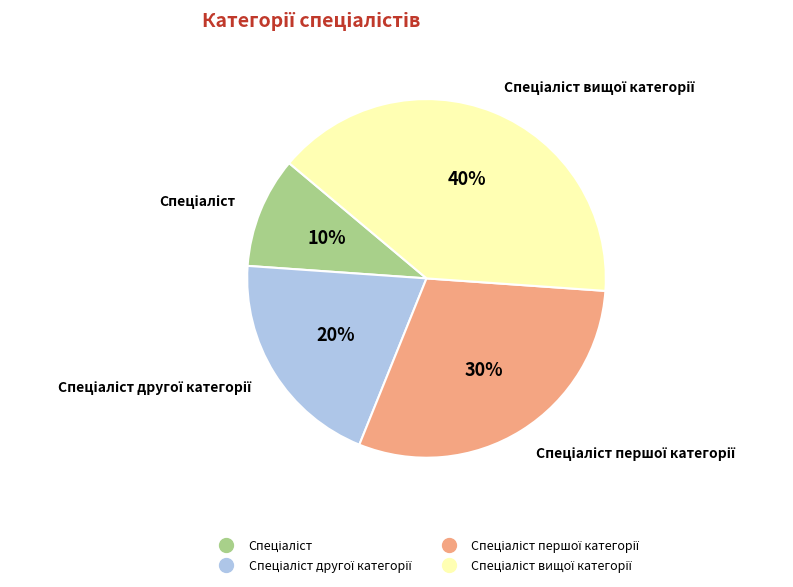

Does any single category account for the majority?

No